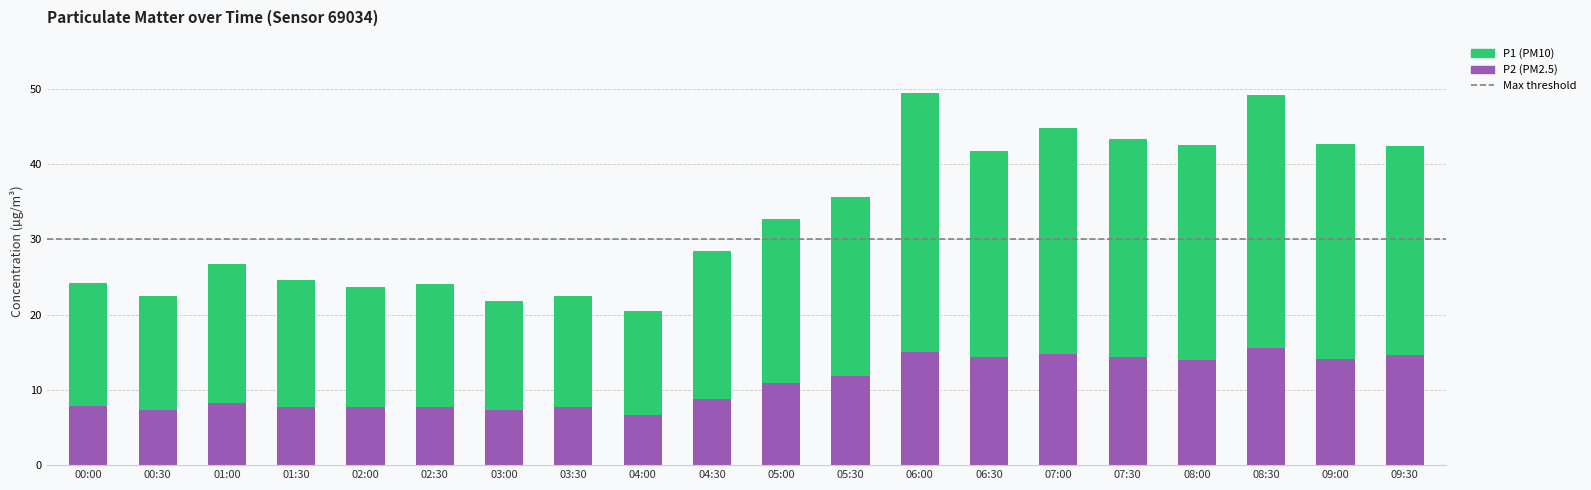

The P2 (PM2.5) series shows 24.6 at 08:30. True or false?

False